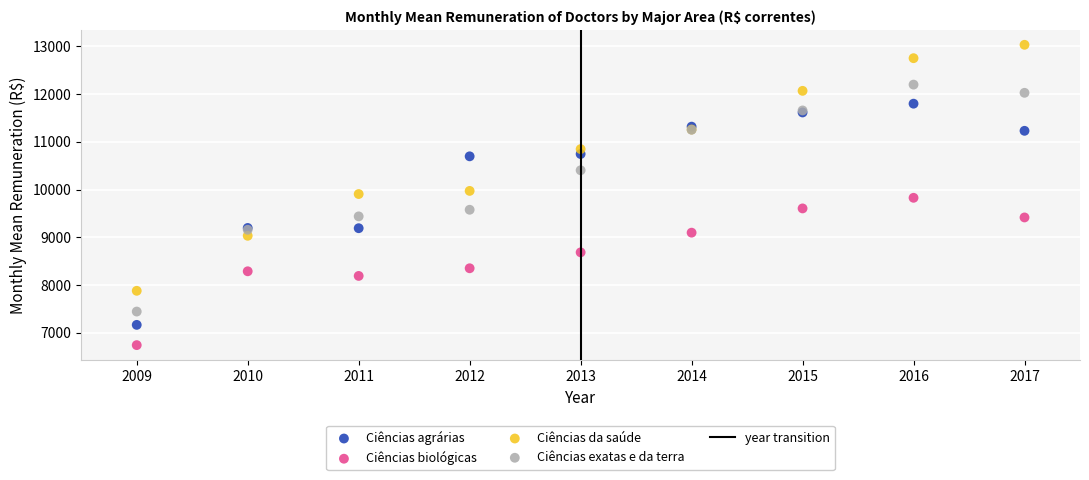

Which series contains the lowest Y value?

Ciências biológicas